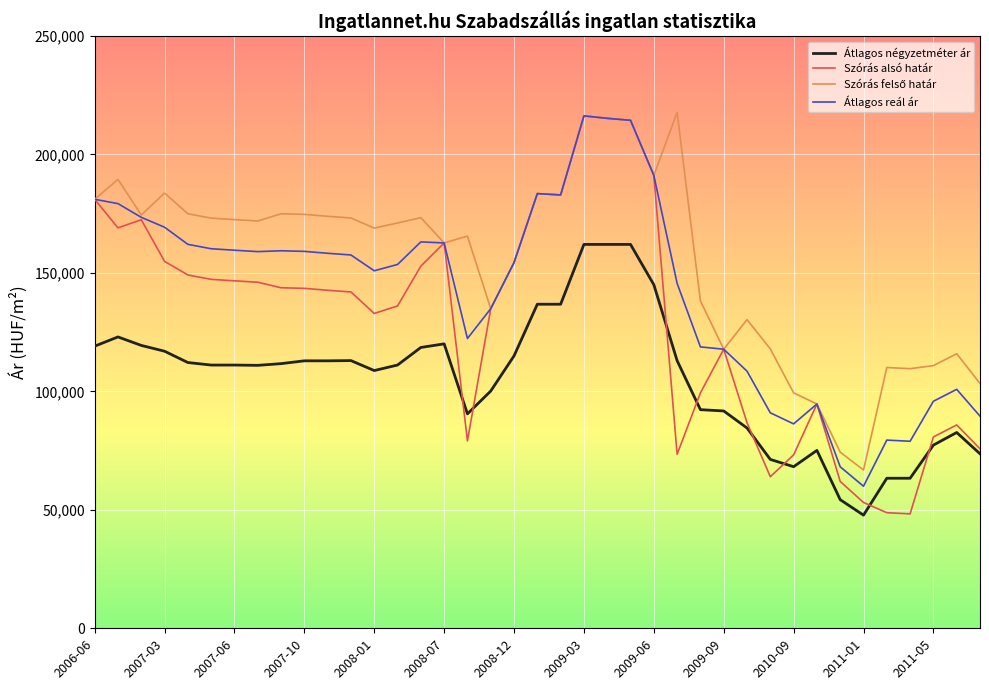

Is this an area chart (filled region under the line)?

No